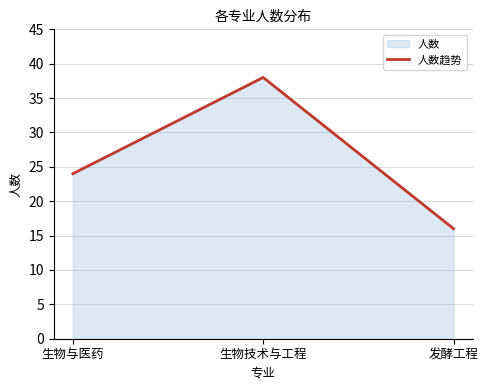

How many categories are shown in the chart?

3